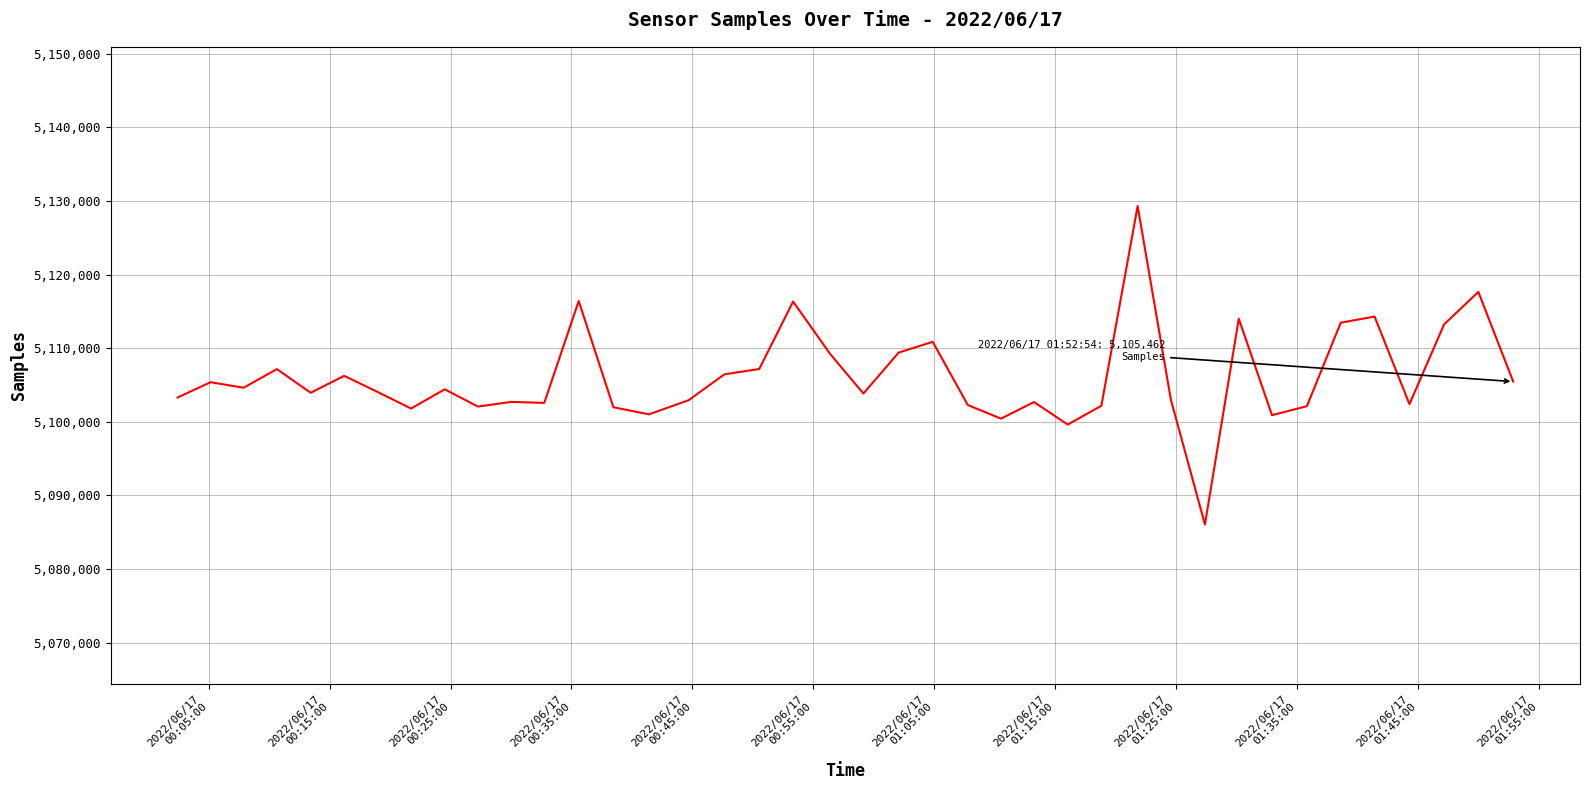

What is the difference between the maximum and minimum values?

43274